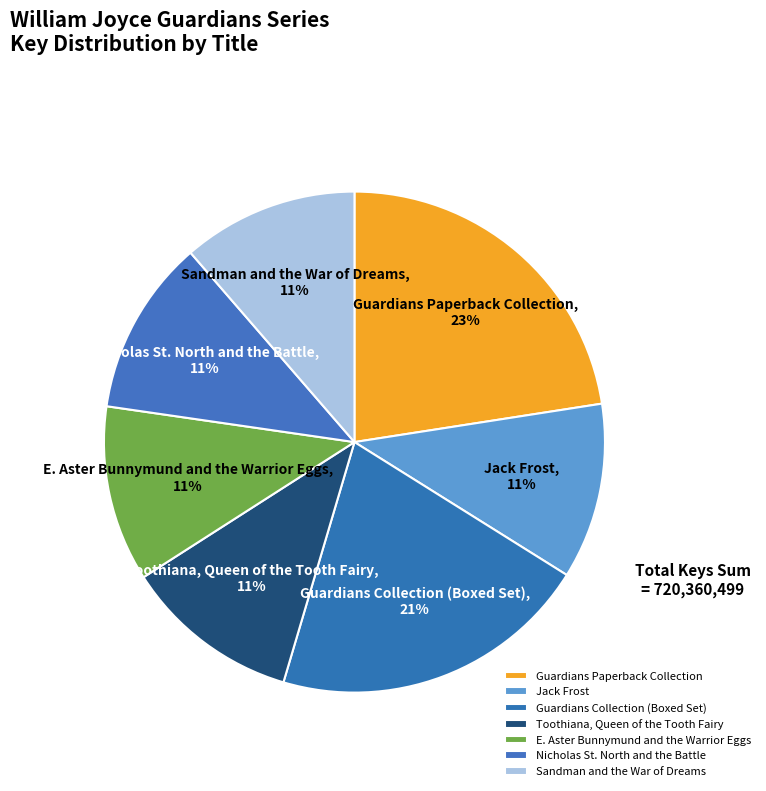

What is the ratio of the value at Jack Frost to the value at Nicholas St. North and the Battle?

1.0